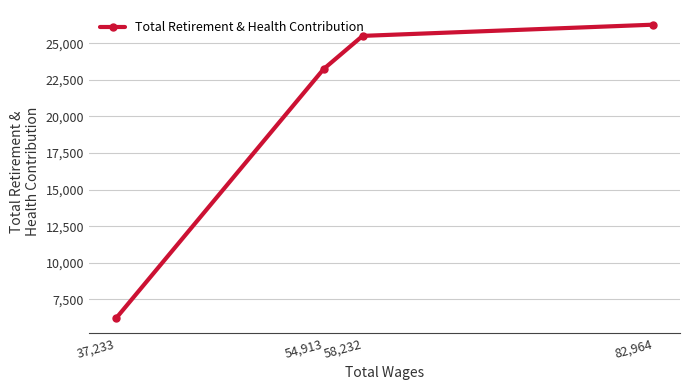

Rank the categories by value from lowest to highest.

37,233, 54,913, 58,232, 82,964